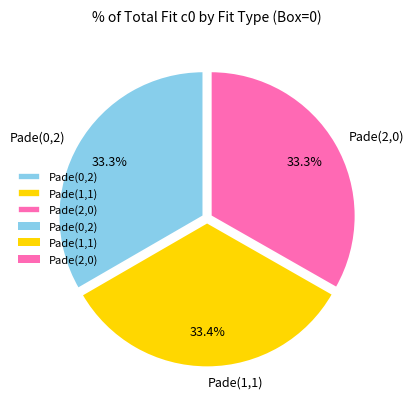

What is the ratio of the value at Pade(0,2) to the value at Pade(1,1)?

1.0